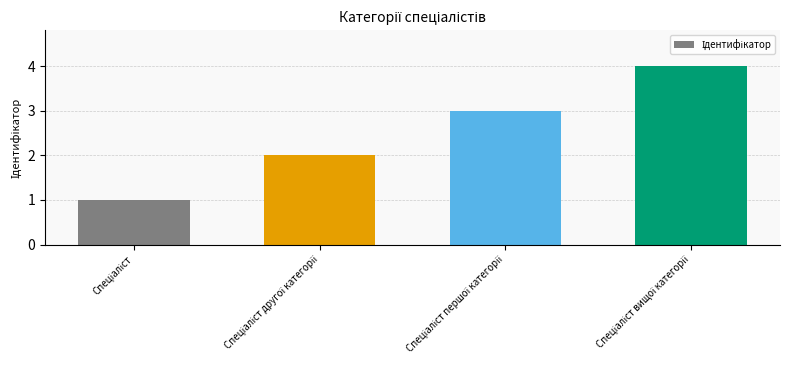

What is the sum of all values?

10